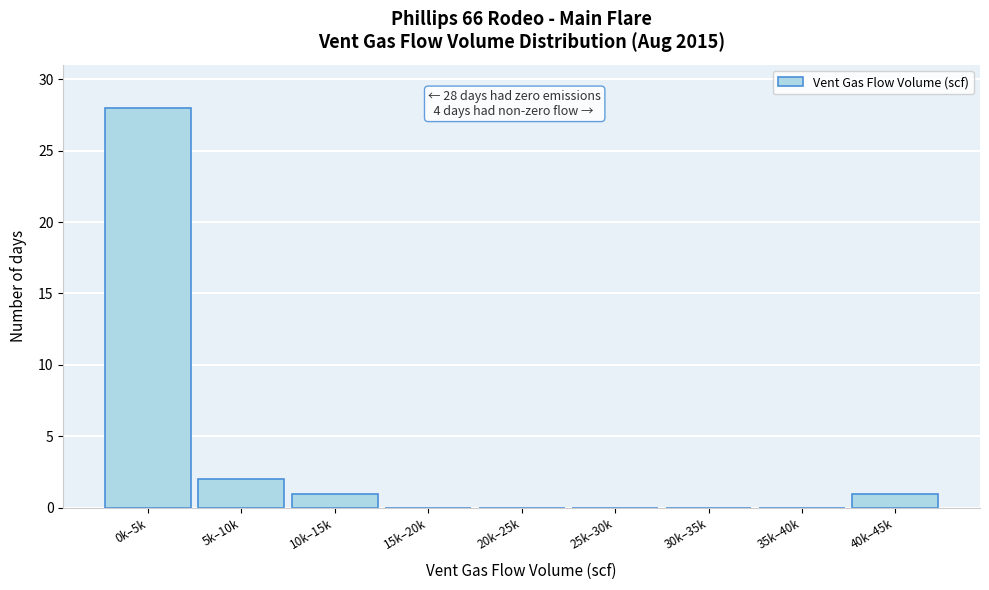

Reading right to left, list all the values displayed in this chart.

40k–45k=1	35k–40k=0	30k–35k=0	25k–30k=0	20k–25k=0	15k–20k=0	10k–15k=1	5k–10k=2	0k–5k=28